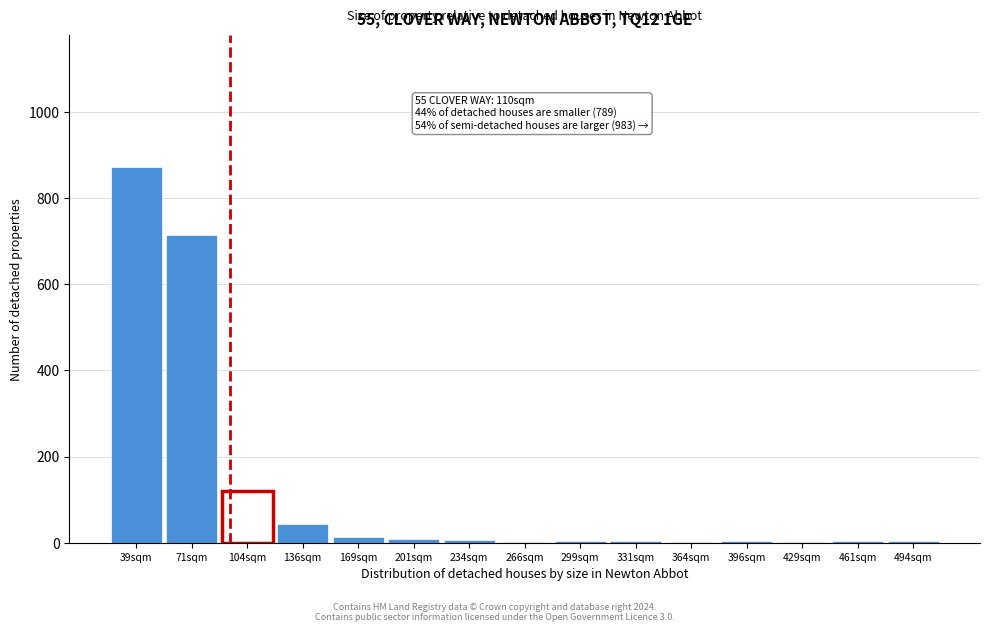

What is the maximum value shown in the chart?

873.5